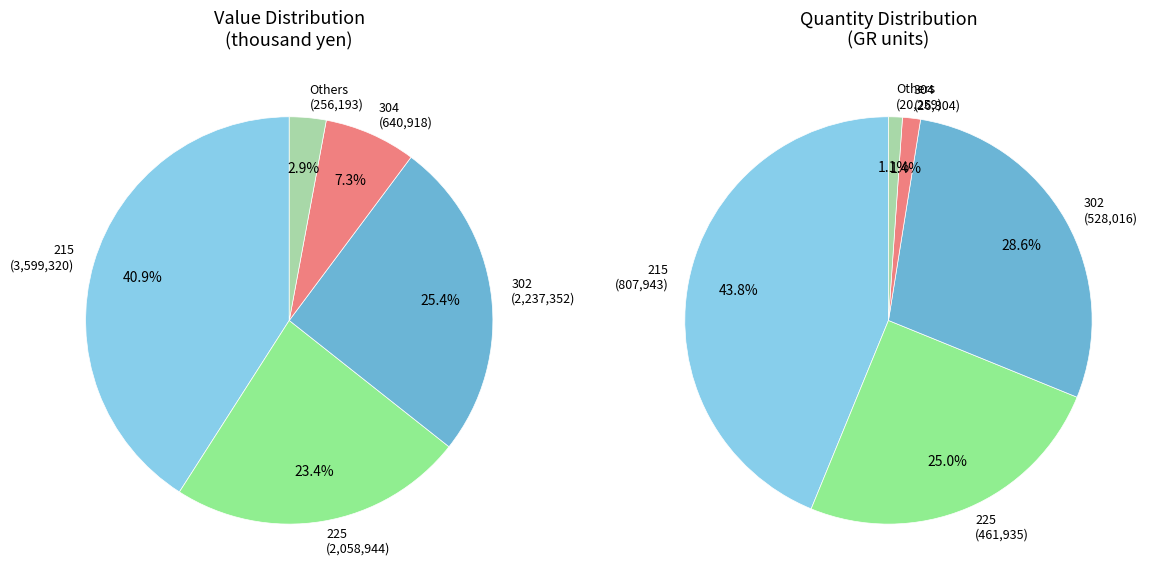

Rank the series by their maximum value, from highest to lowest.

values_left, values_right